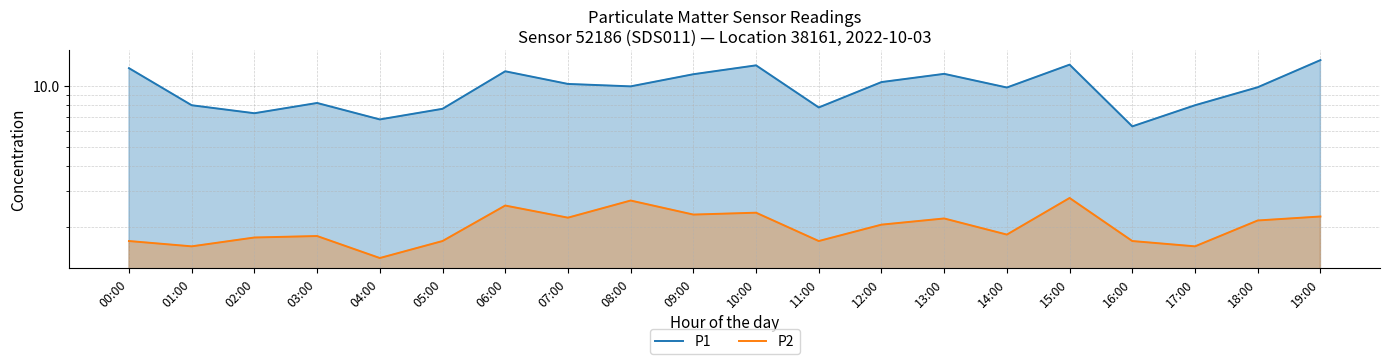

At which category does the chart reach its peak across all series?

19:00